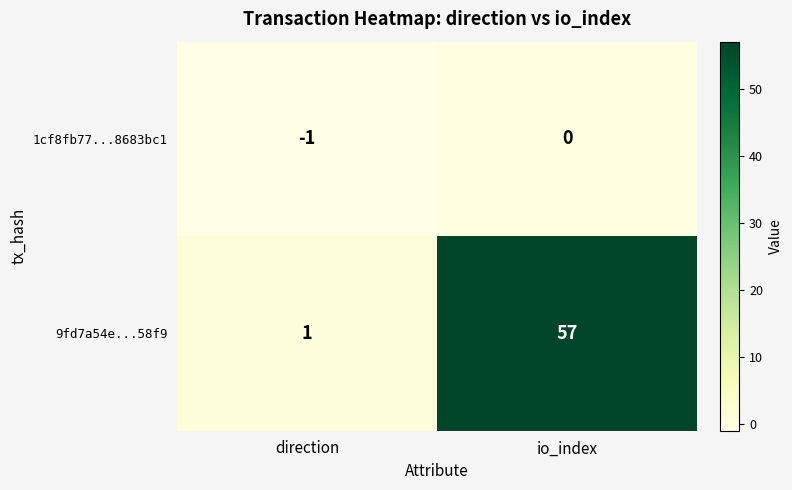

True or false: 1cf8fb77...8683bc1 has a value of 1 at io_index.

False